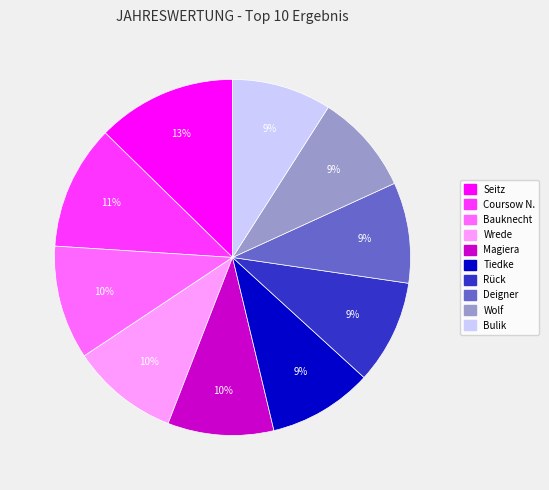

Which slice is the largest?

Seitz